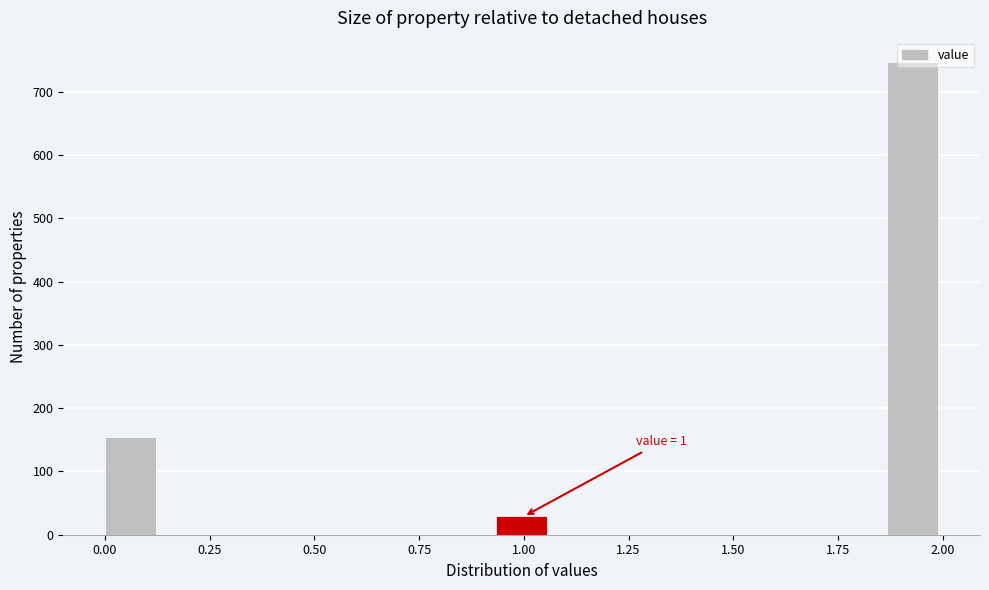

Around what value on the x-axis is the tallest bar? Give the approximate position of its centre, as read against the axis.

1.95